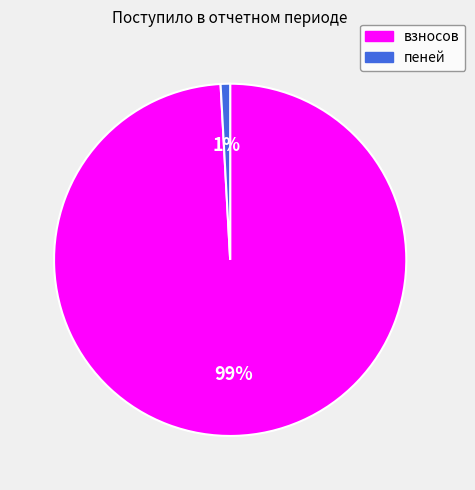

What is the largest slice in the pie chart?

взносов